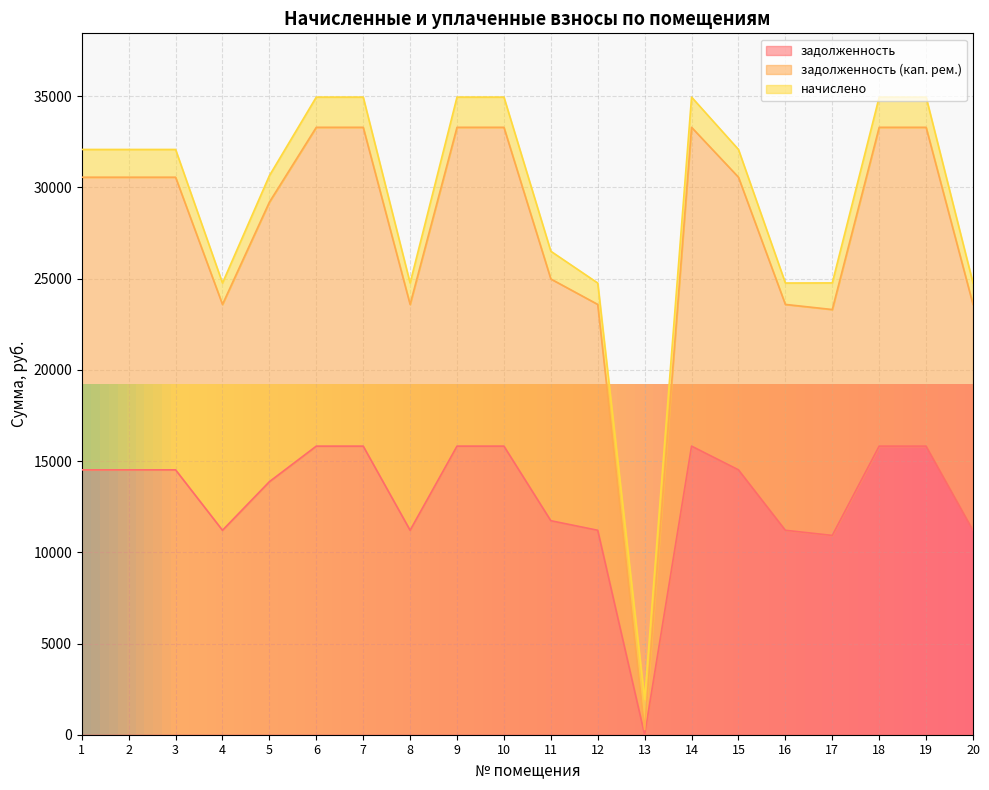

True or false: задолженность has a value of 19842.7 at 5.

False